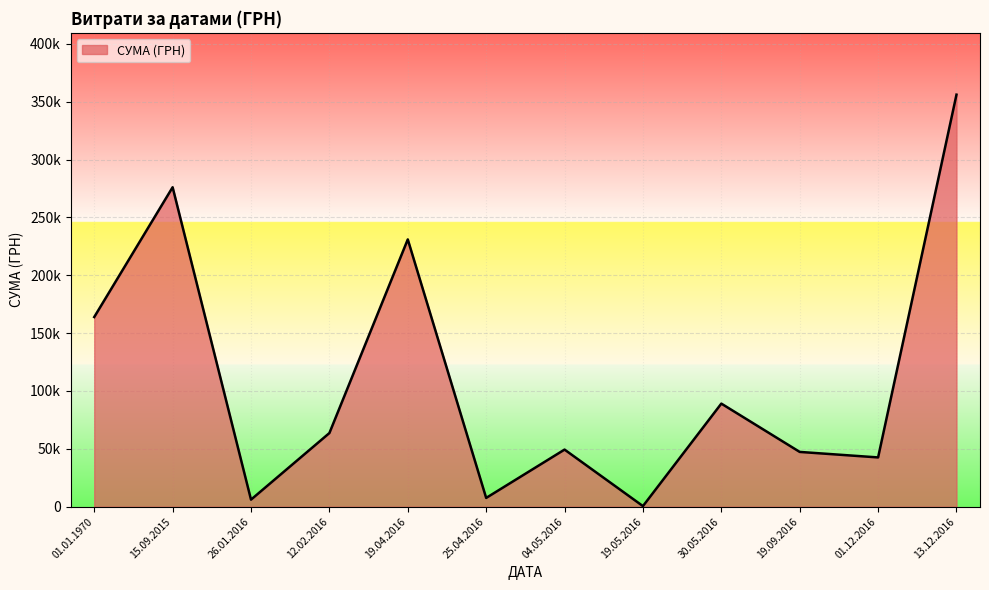

Does the chart have visible grid lines?

Yes